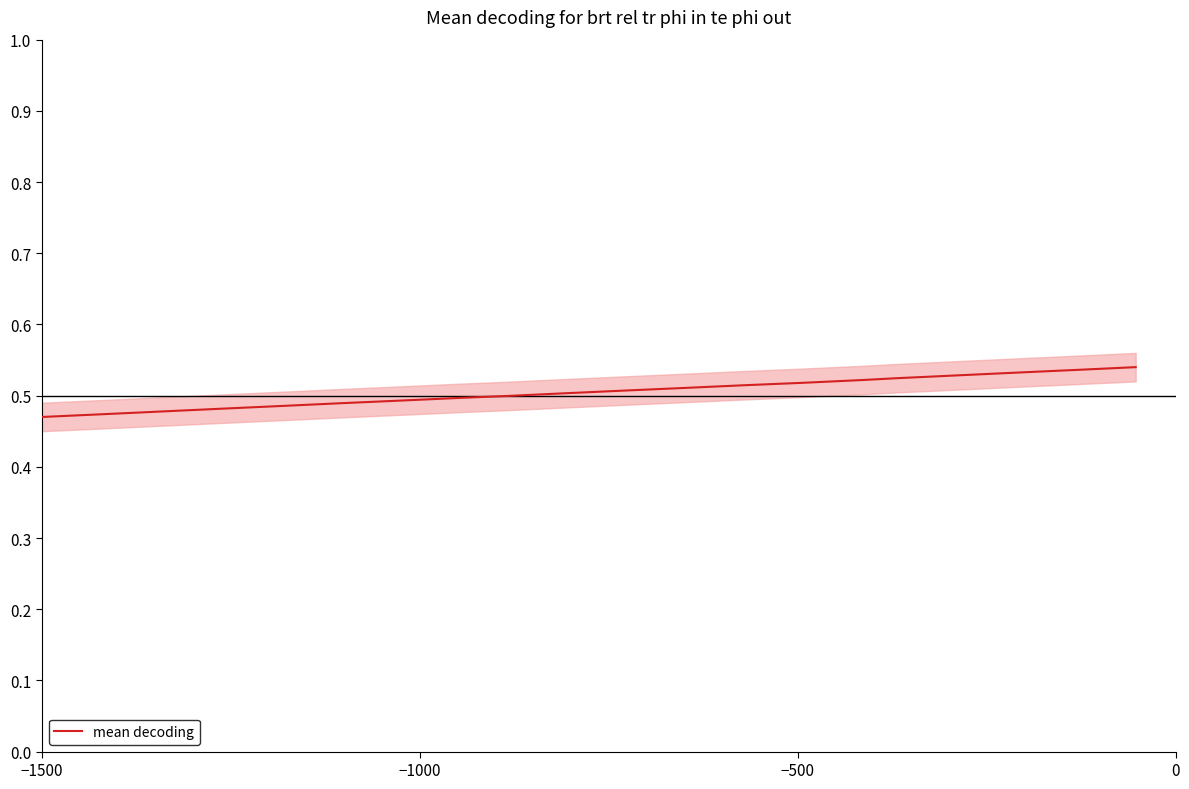

What is the average value?

0.5